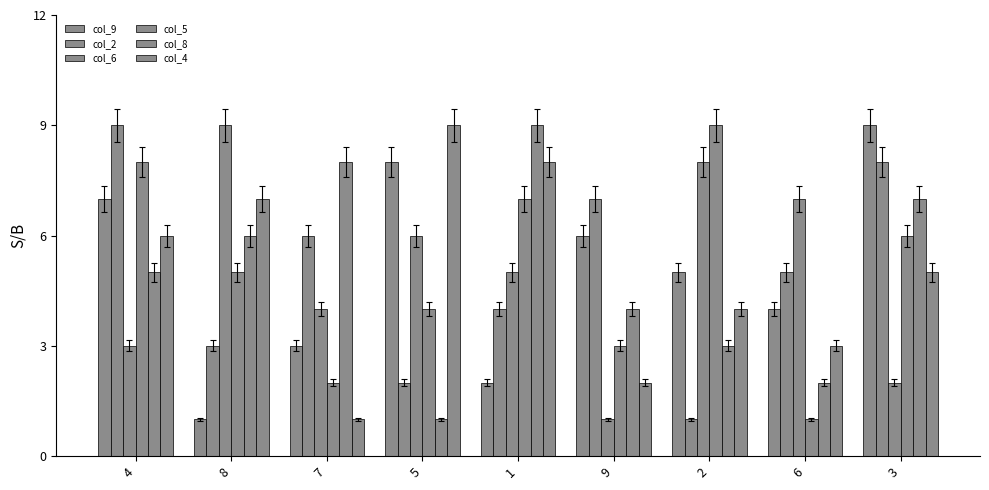

How many groups of bars are there?

9